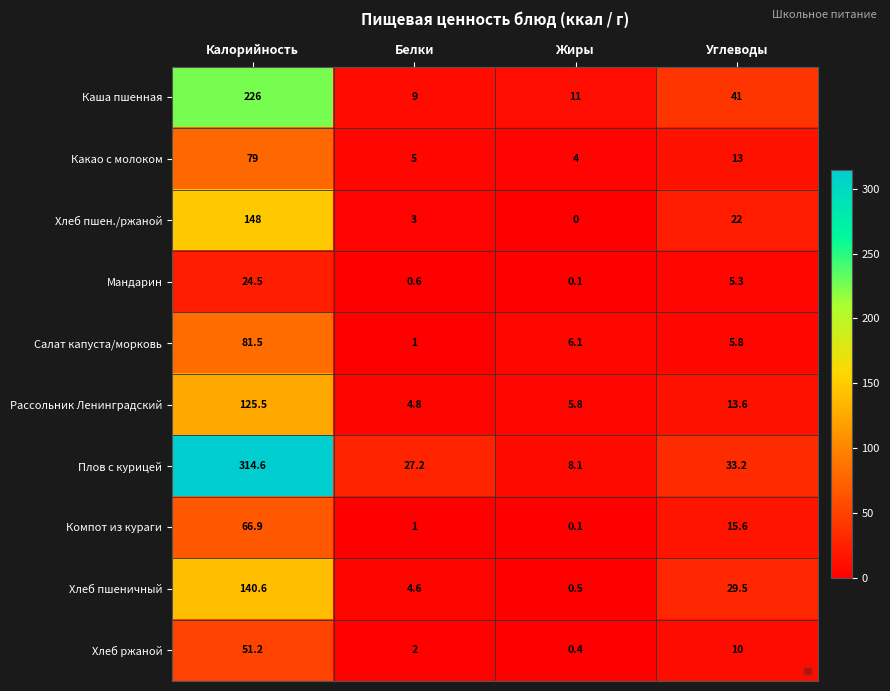

Which series has the largest range (max minus min)?

Плов с курицей